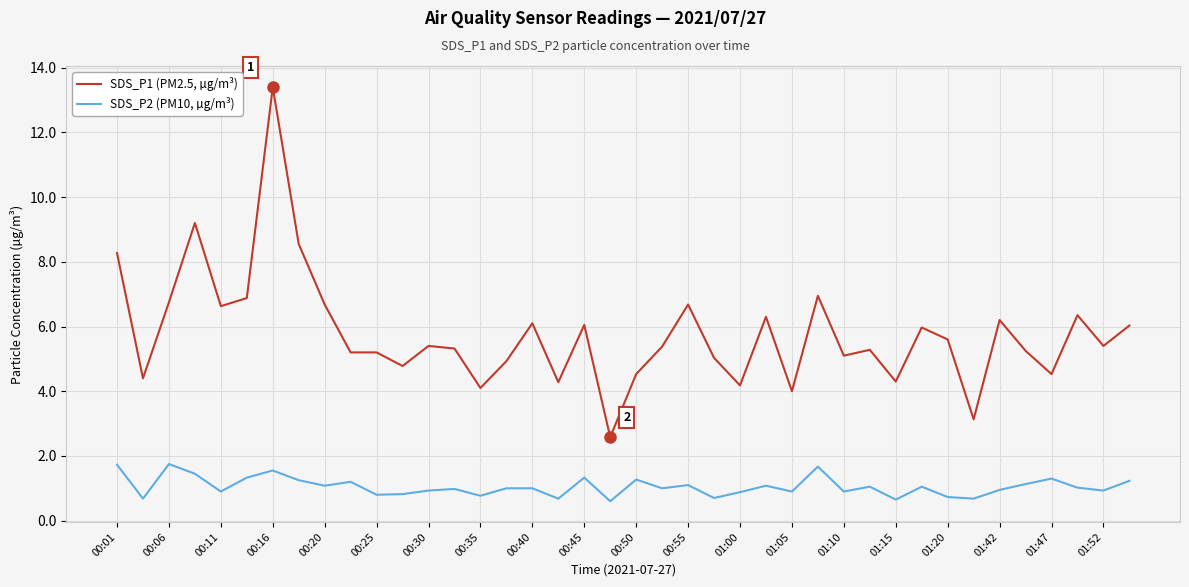

Rank the series by their average value, from highest to lowest.

SDS_P1 (PM2.5, µg/m³), SDS_P2 (PM10, µg/m³)